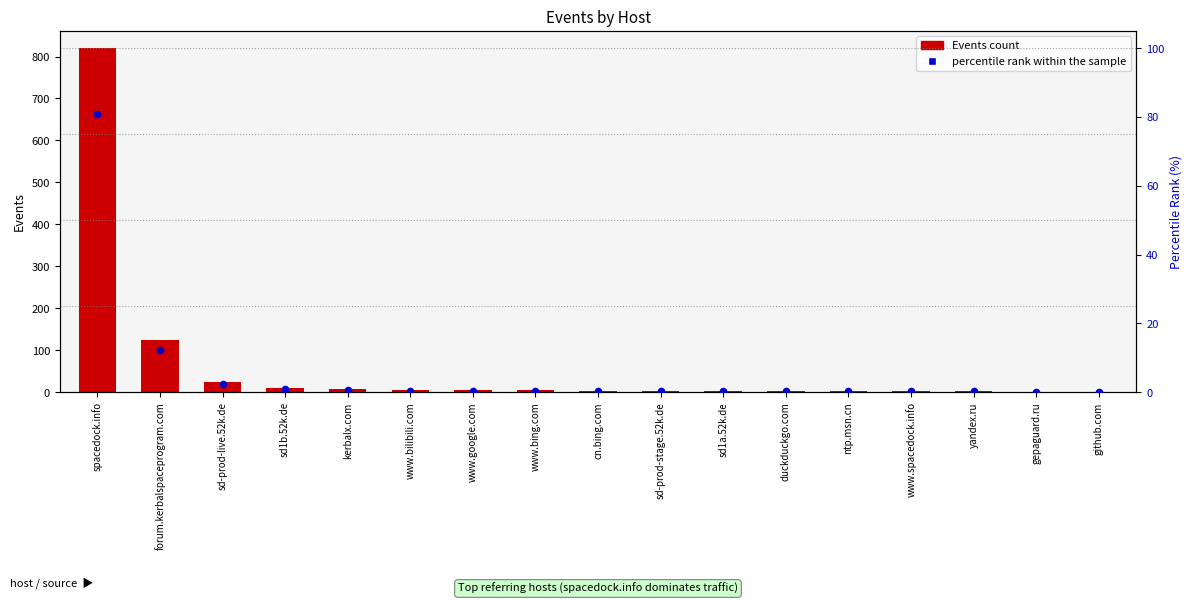

What is the total value across all series at github.com?

1.1